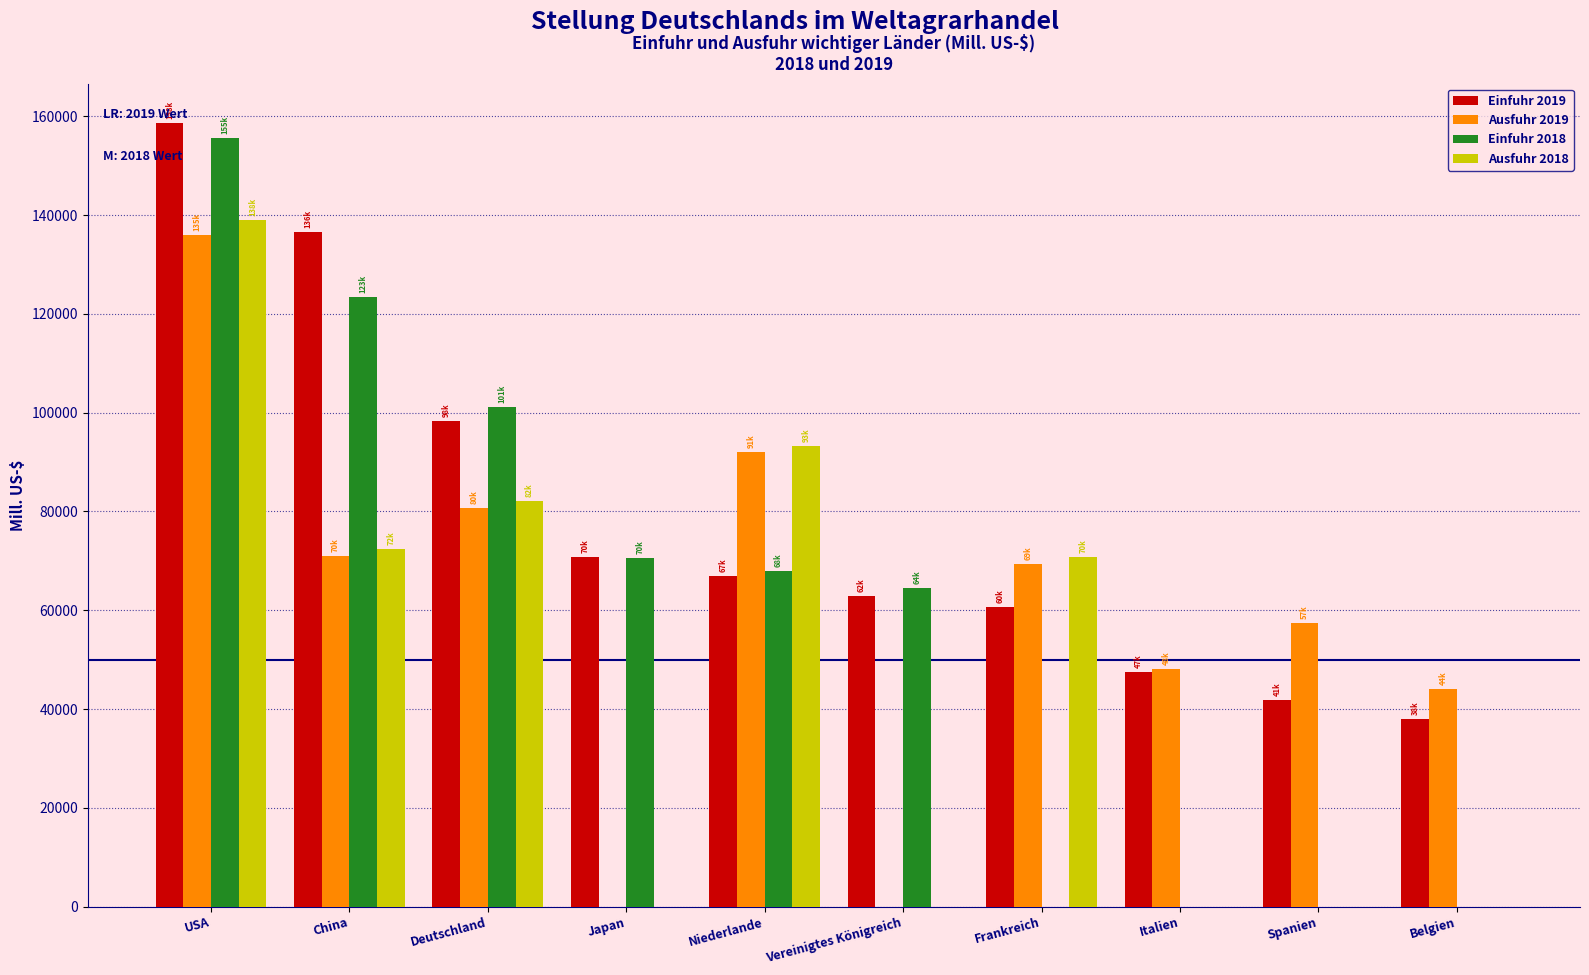

What are all the series names shown in the legend?

Einfuhr 2019, Ausfuhr 2019, Einfuhr 2018, Ausfuhr 2018